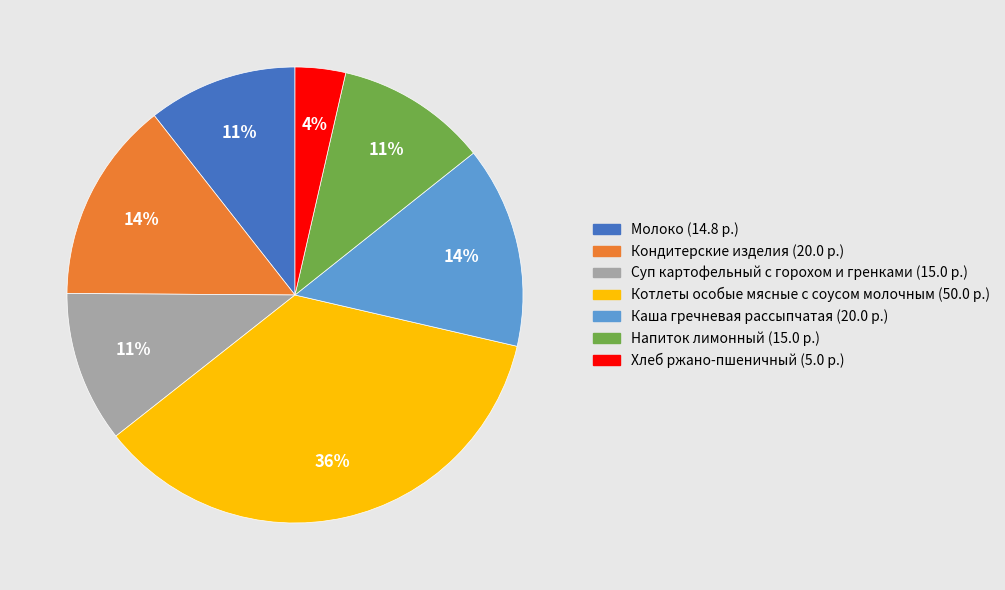

Is there any slice that represents more than half of the pie?

No